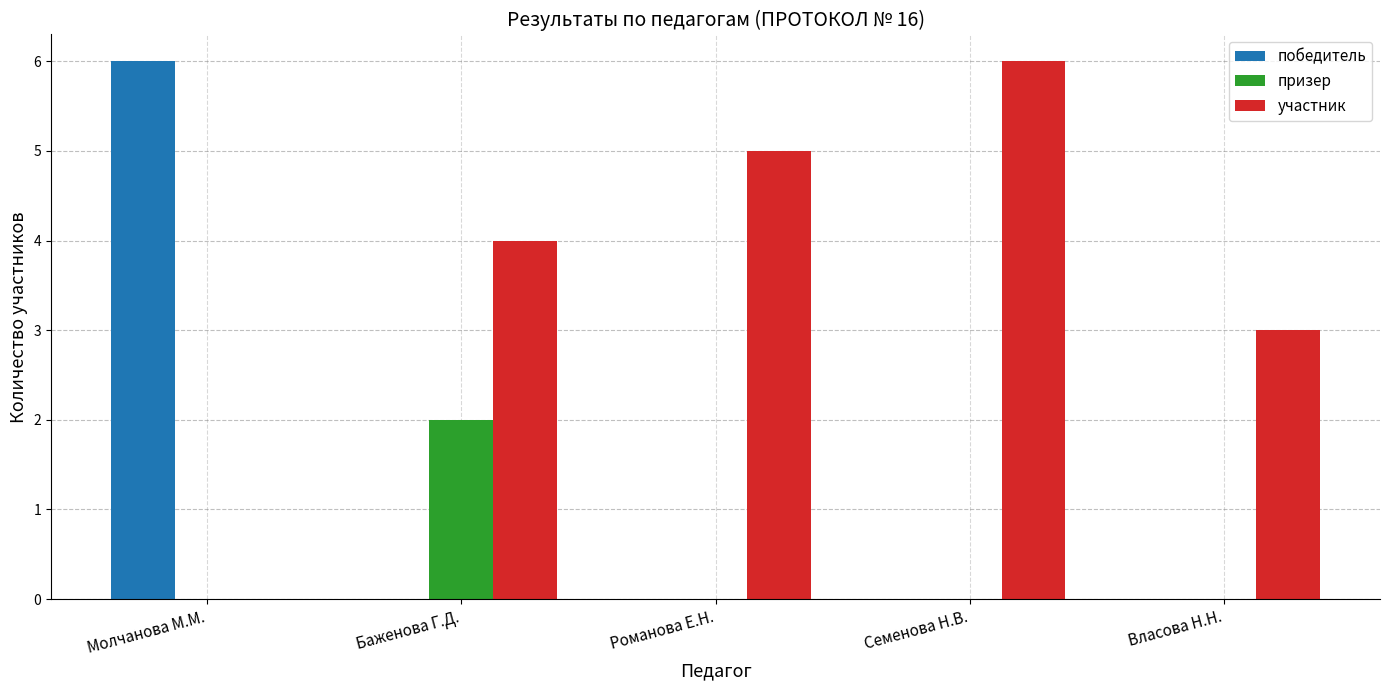

Is it true that участник equals 4 at Баженова Г.Д.?

True